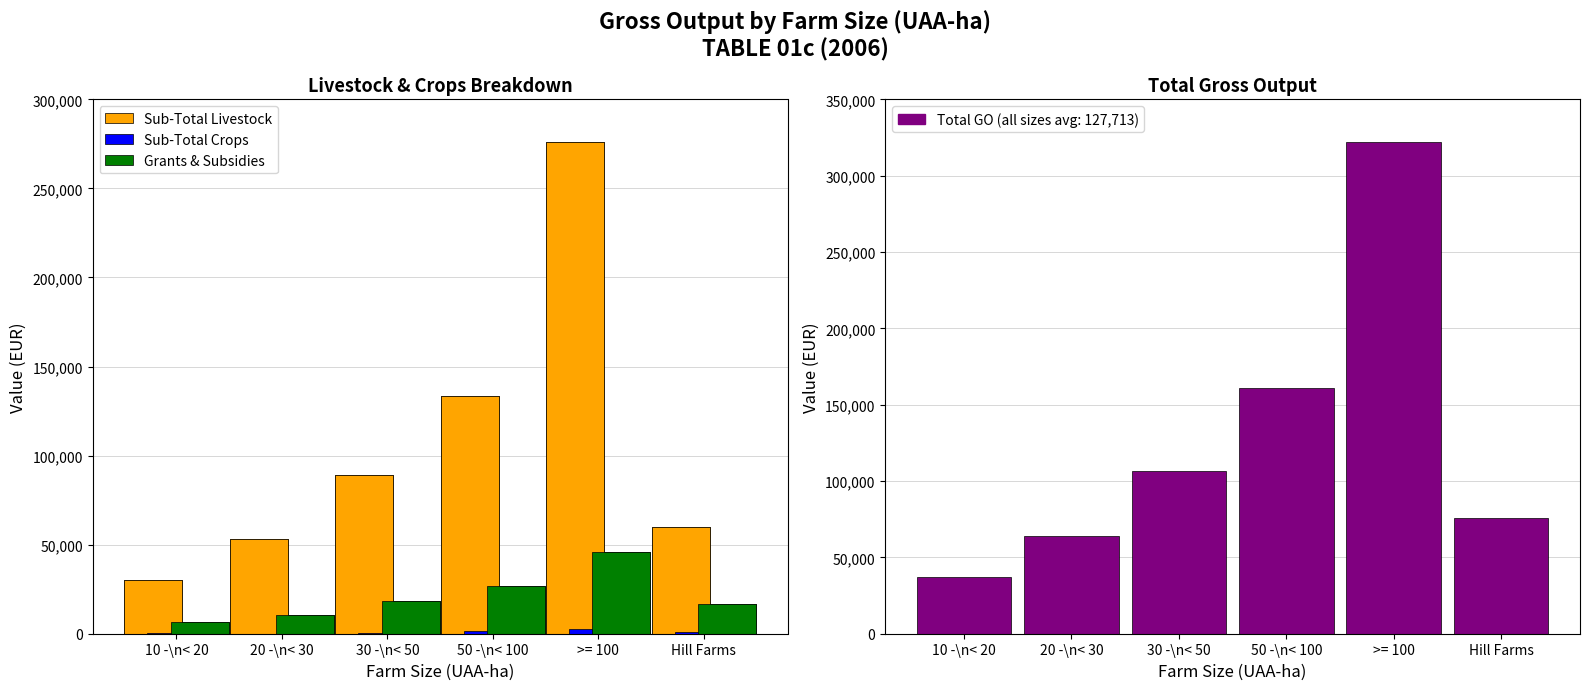

List the labels in order of Grants & Subsidies value, smallest first.

10 -\n< 20, 20 -\n< 30, Hill Farms, 30 -\n< 50, 50 -\n< 100, >= 100